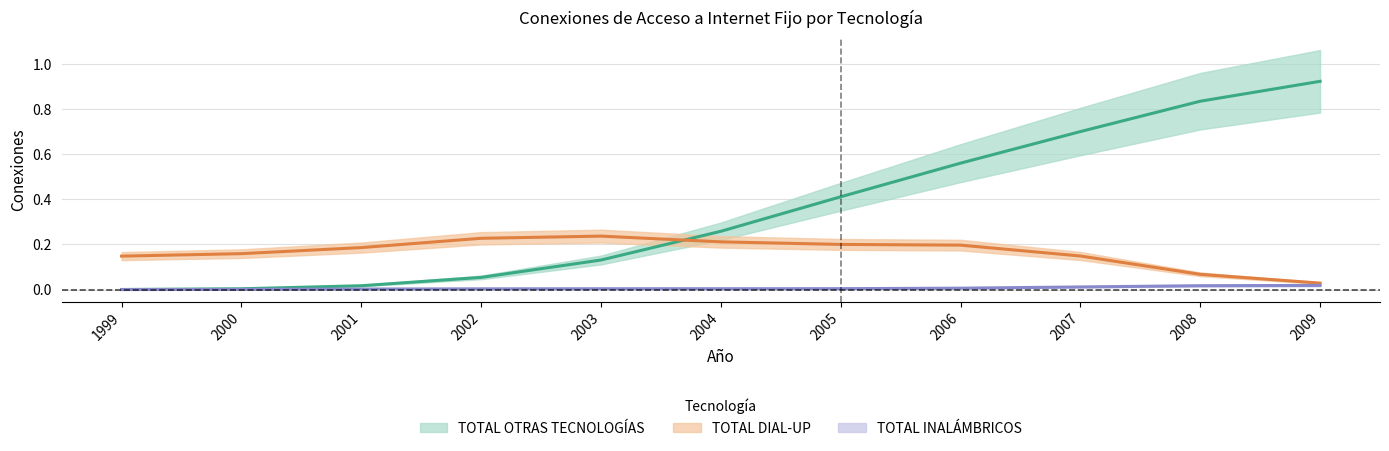

At which label is TOTAL INALÁMBRICOS closest to 0?

1999